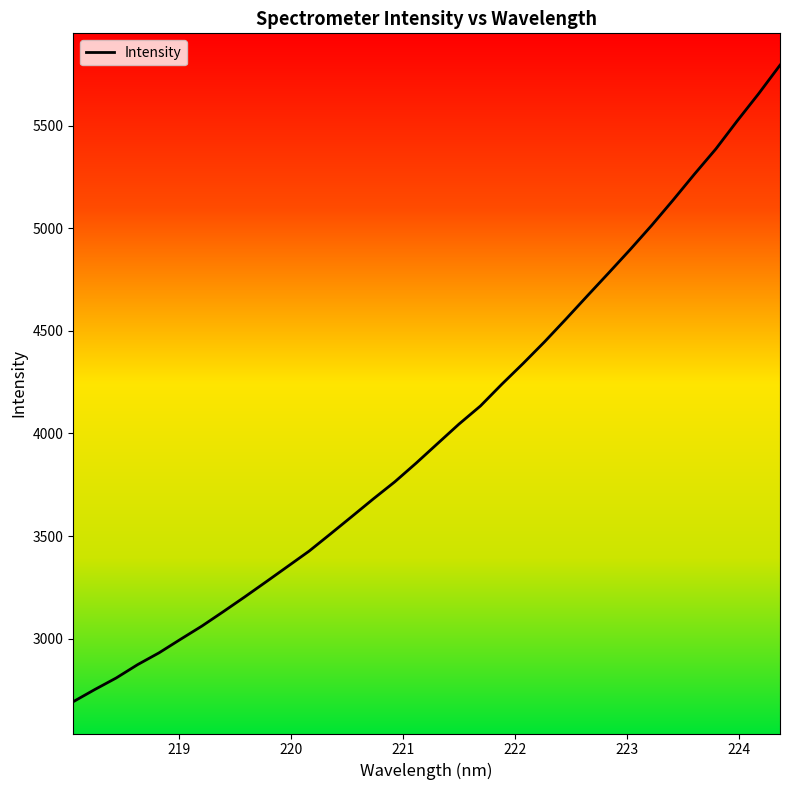

What is the smallest value displayed?

2693.1